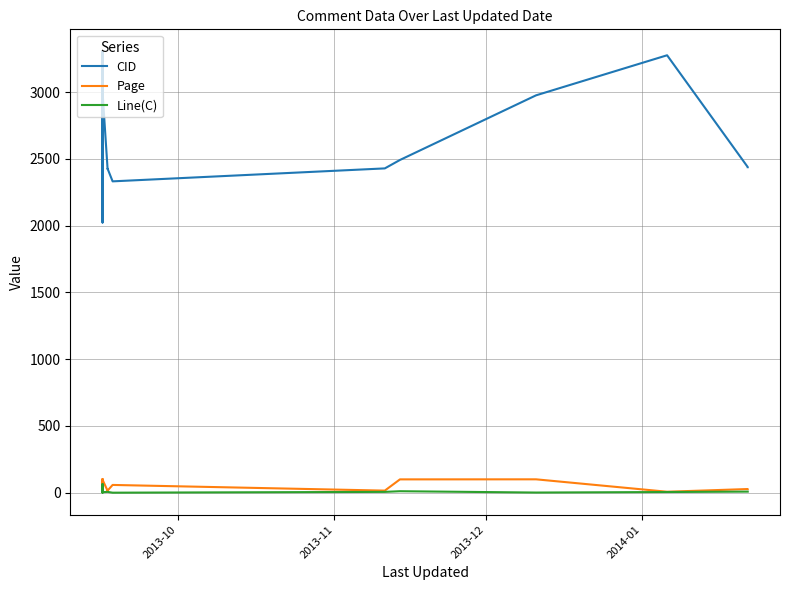

At which label does Line(C) reach its minimum?

2013-12